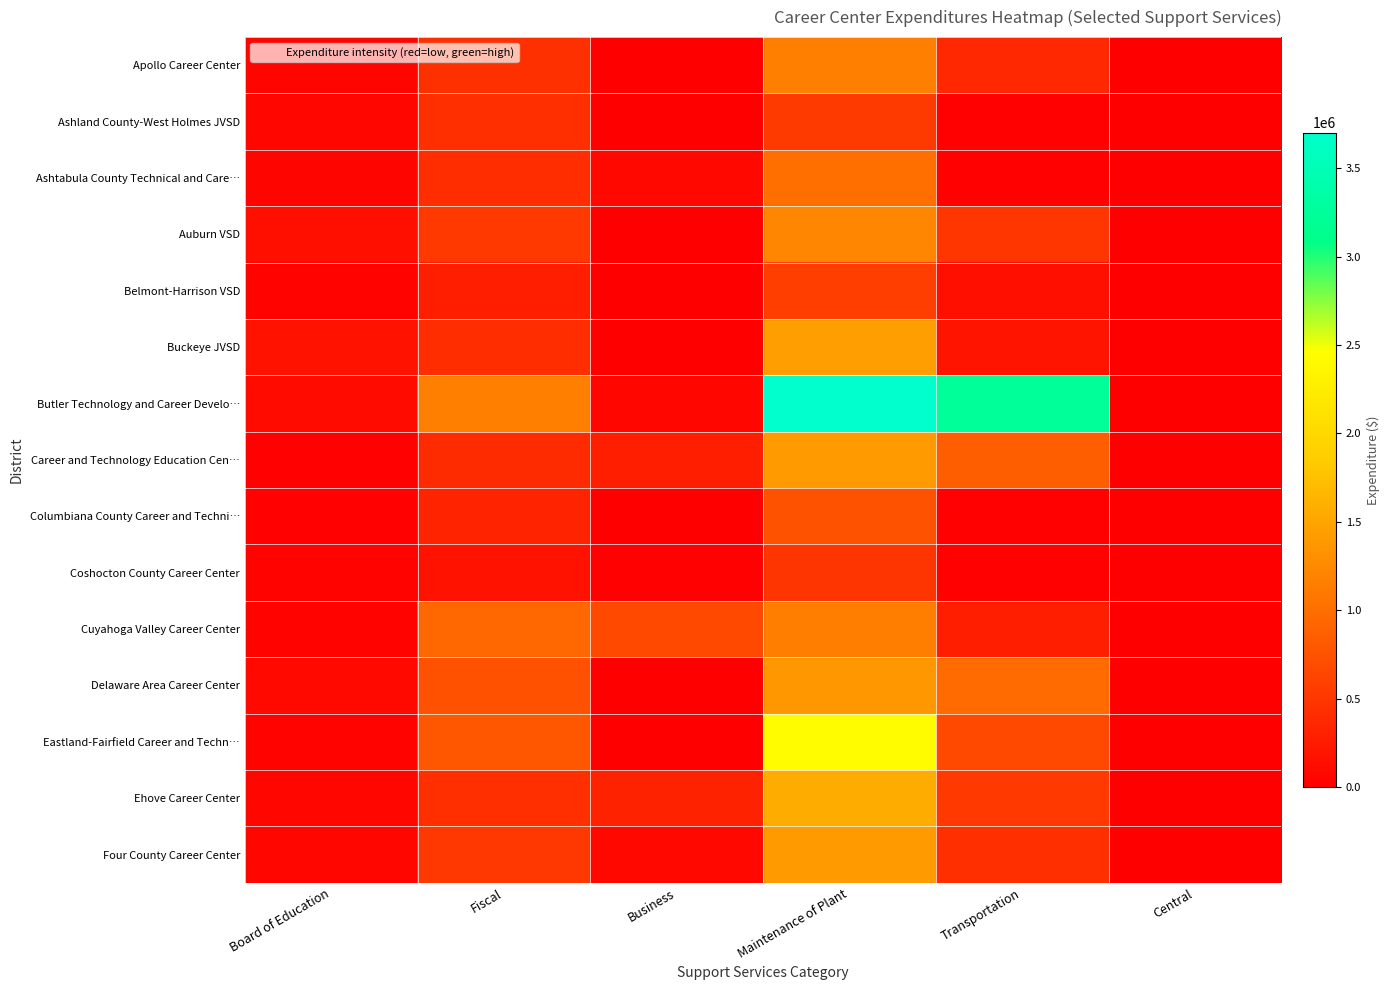

Rank the series at Business from highest to lowest value.

Cuyahoga Valley Career Center, Ehove Career Center, Career and Technology Education Cen…, Ashtabula County Technical and Care…, Four County Career Center, Butler Technology and Career Develo…, Coshocton County Career Center, Eastland-Fairfield Career and Techn…, Ashland County-West Holmes JVSD, Auburn VSD, Apollo Career Center, Belmont-Harrison VSD, Buckeye JVSD, Columbiana County Career and Techni…, Delaware Area Career Center